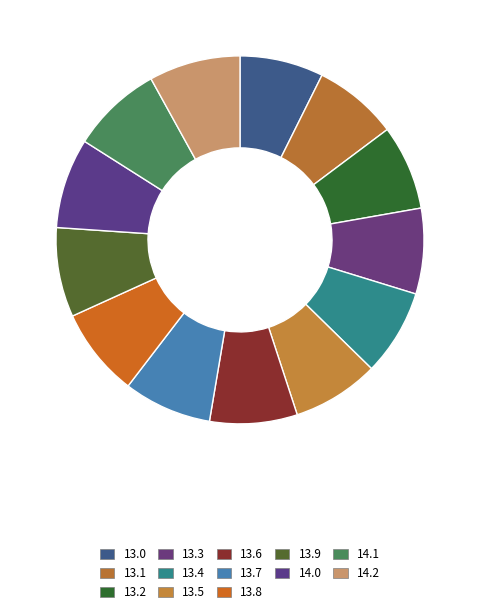

To the nearest percent, what is the combined percentage of 13.0 and 13.6?

15%